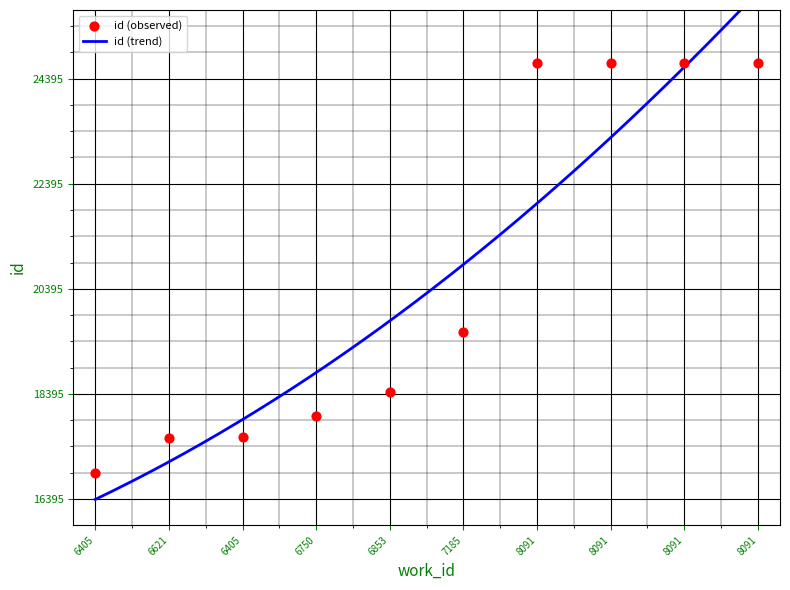

Which has a higher value, 8091 or 6405?

8091